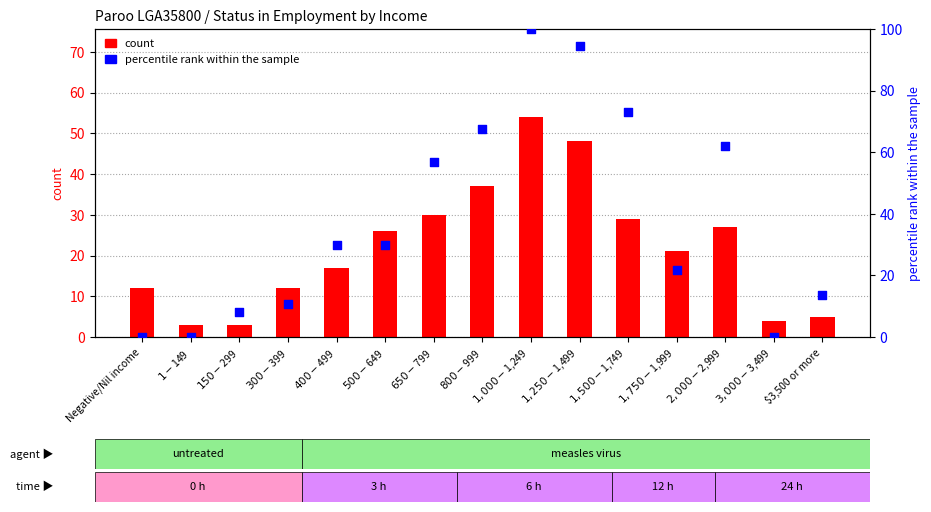

Which series has the largest Y range (max minus min)?

percentile rank within the sample